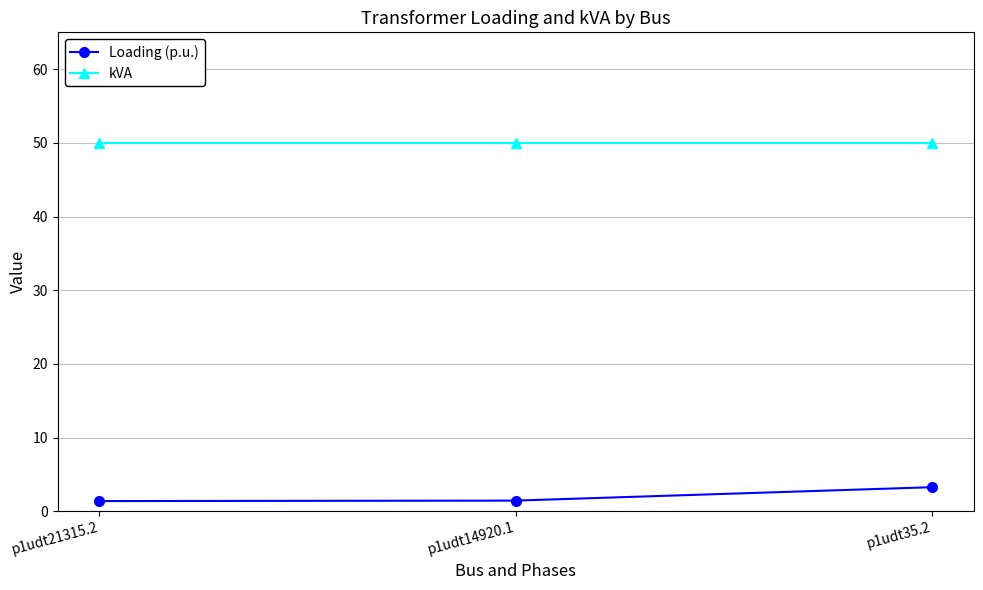

Which series has the largest range (max minus min)?

Loading (p.u.)